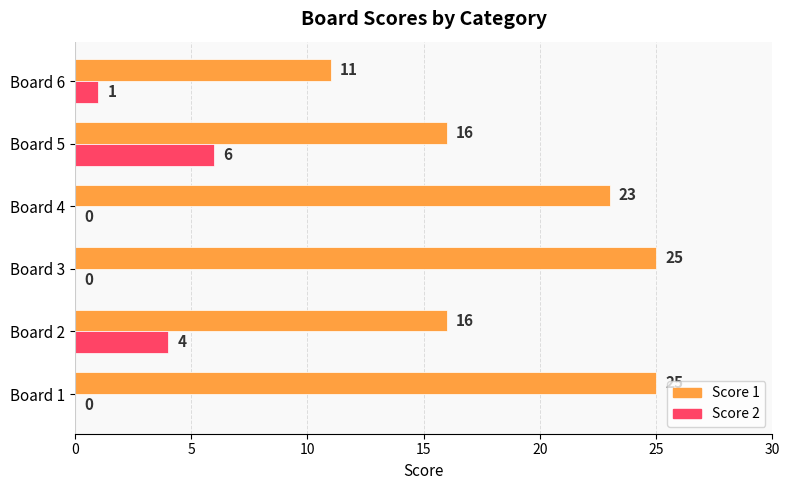

What is the average value of the Score 2 series?

2